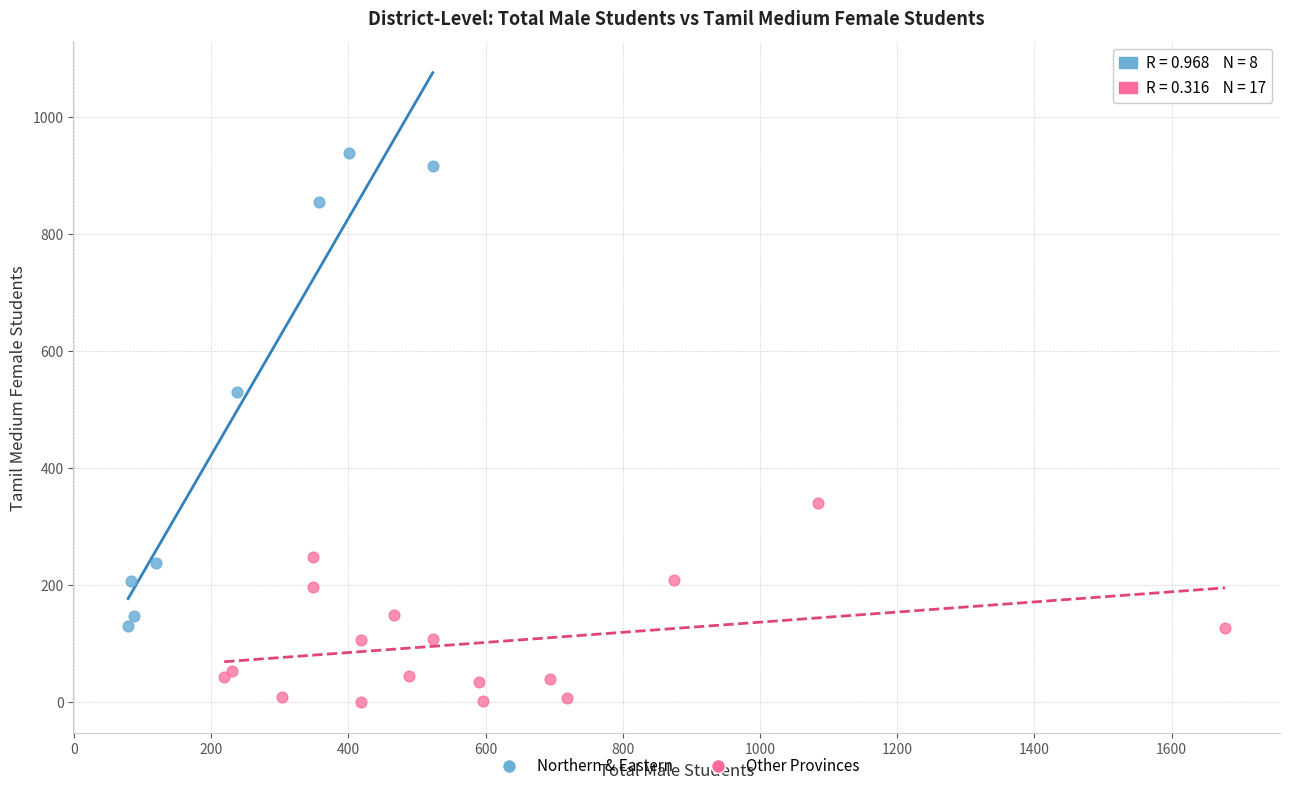

Which series reaches the maximum Y coordinate?

Northern & Eastern